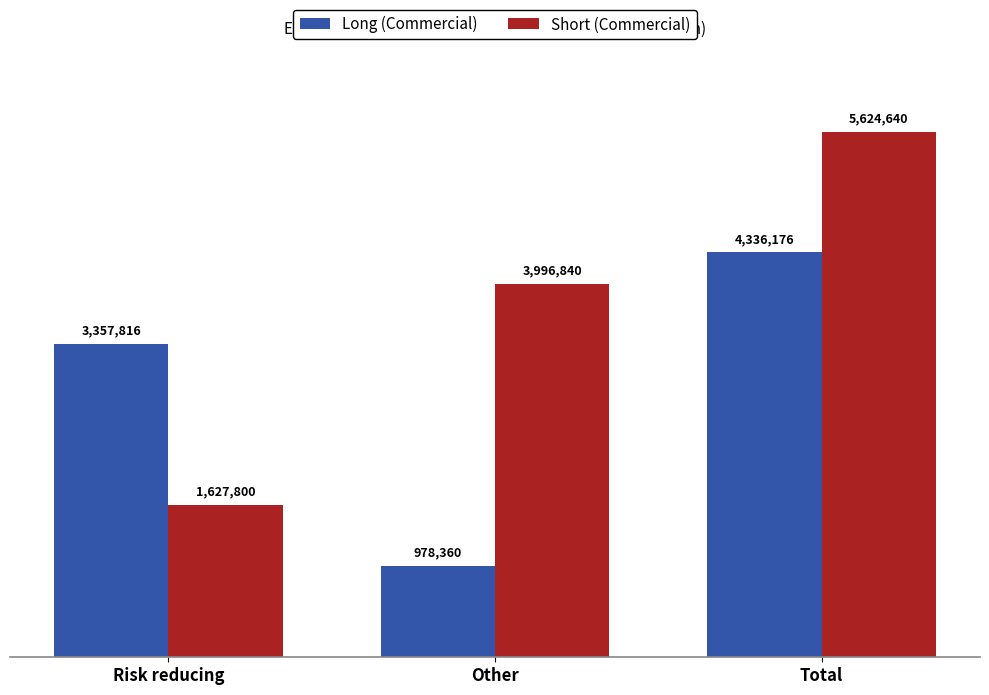

Are the bars horizontal?

No